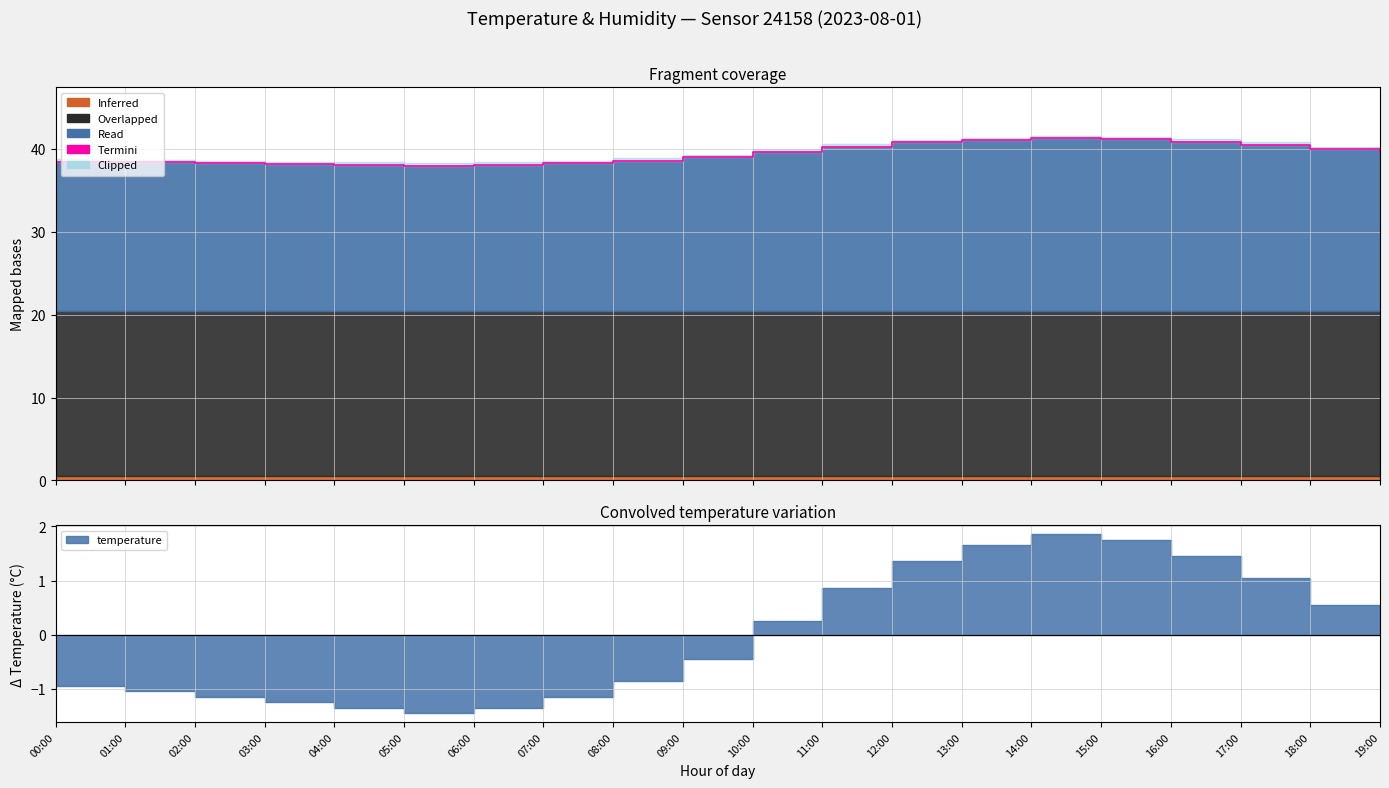

What is the ratio of the value at 06:00 to the value at 08:00?

1.0